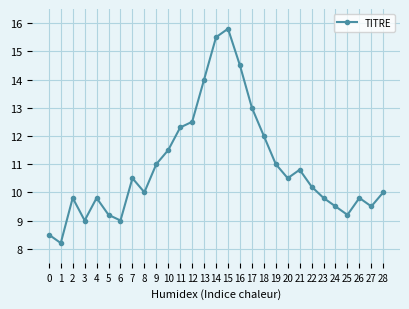

At which label does the data first exceed 10?

7